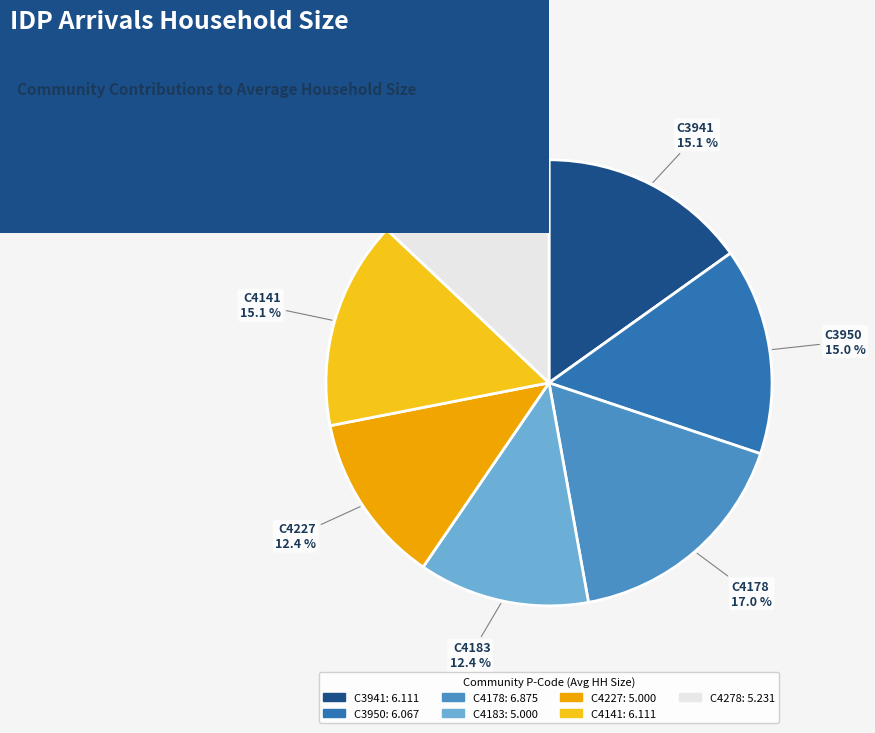

Does any single category account for the majority?

No